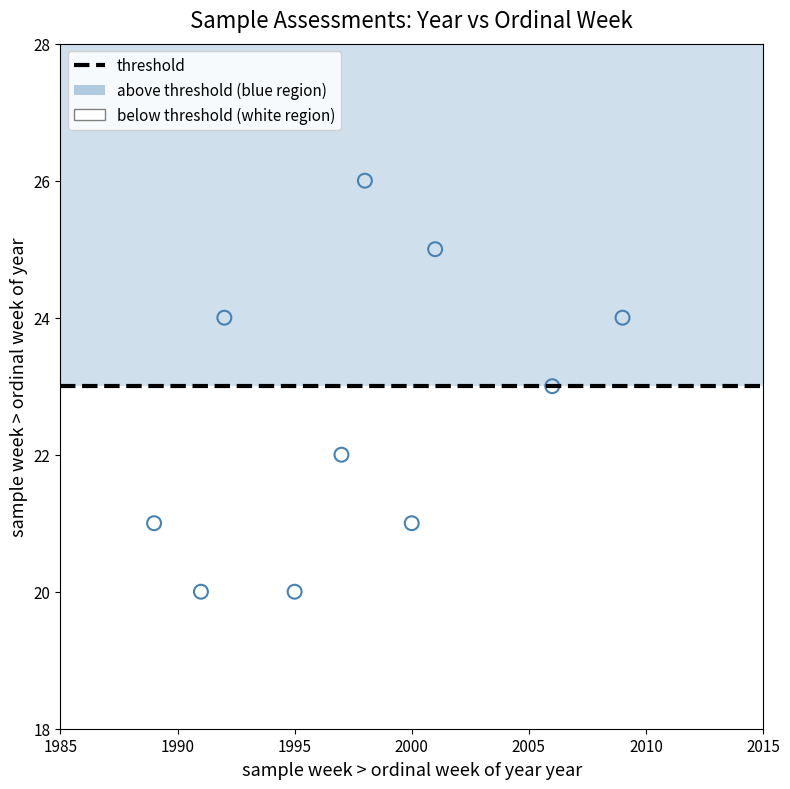

What is the average X value?

1998